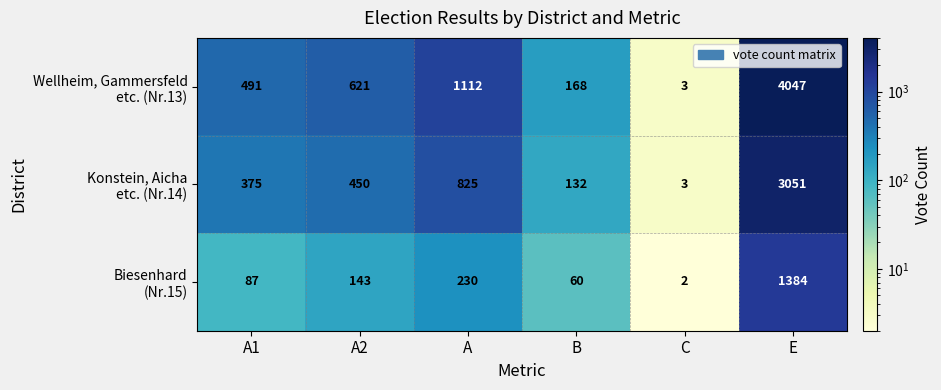

At which category is the sum across all series the highest?

E